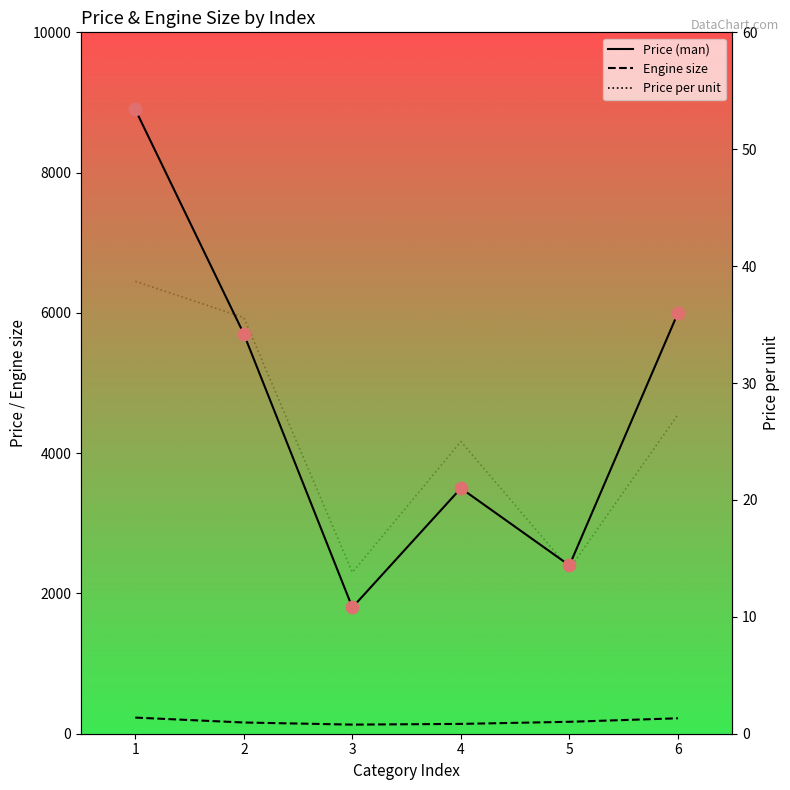

Which series has the largest Y range (max minus min)?

Price (man)